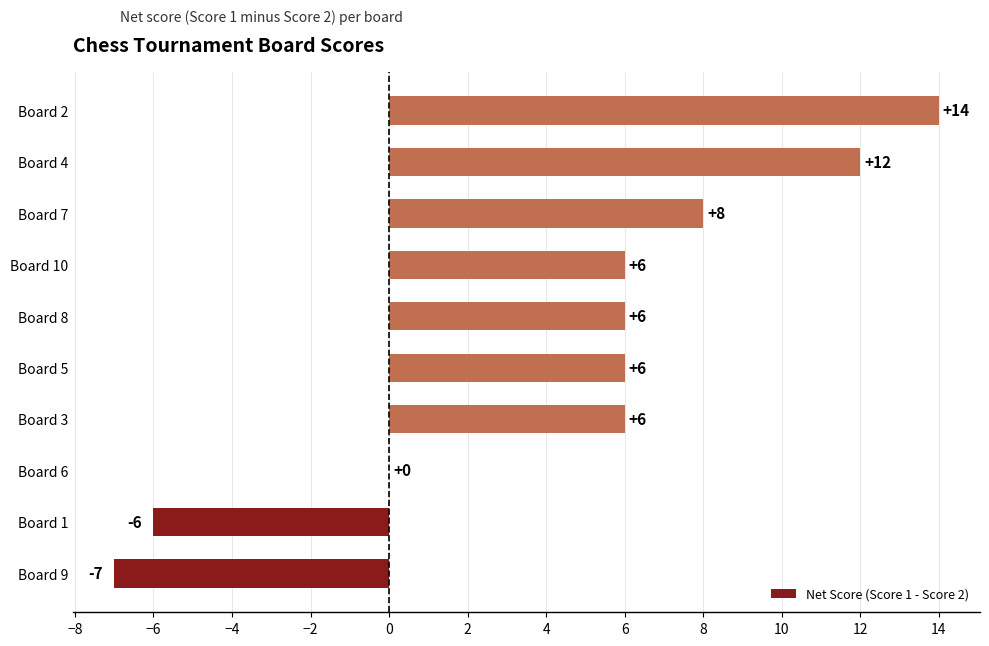

What is the sum of all values?

45